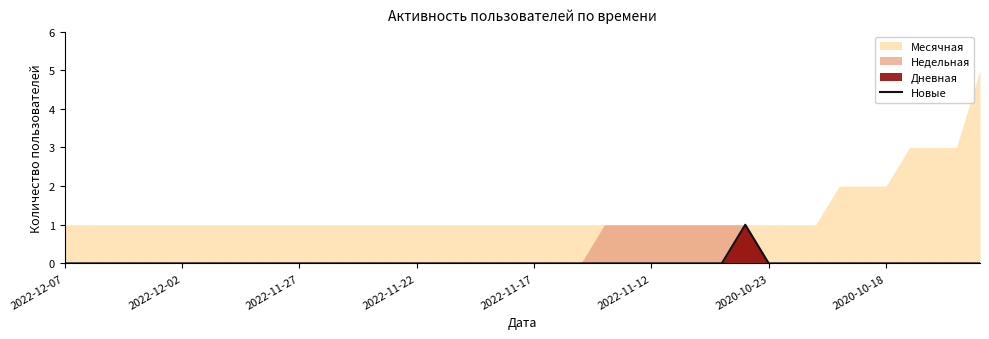

How many values are between 0 and 1?

40